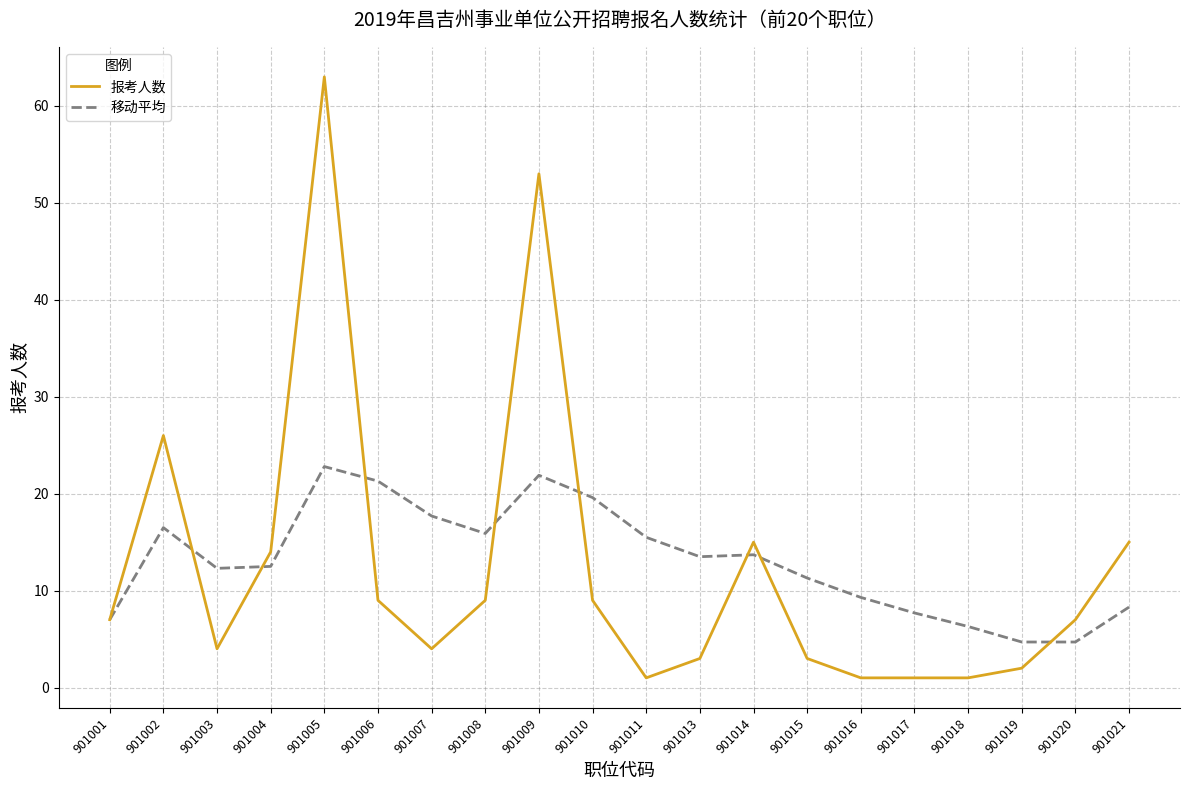

The value of 移动平均 at 901004 is 19.6. True or false?

False